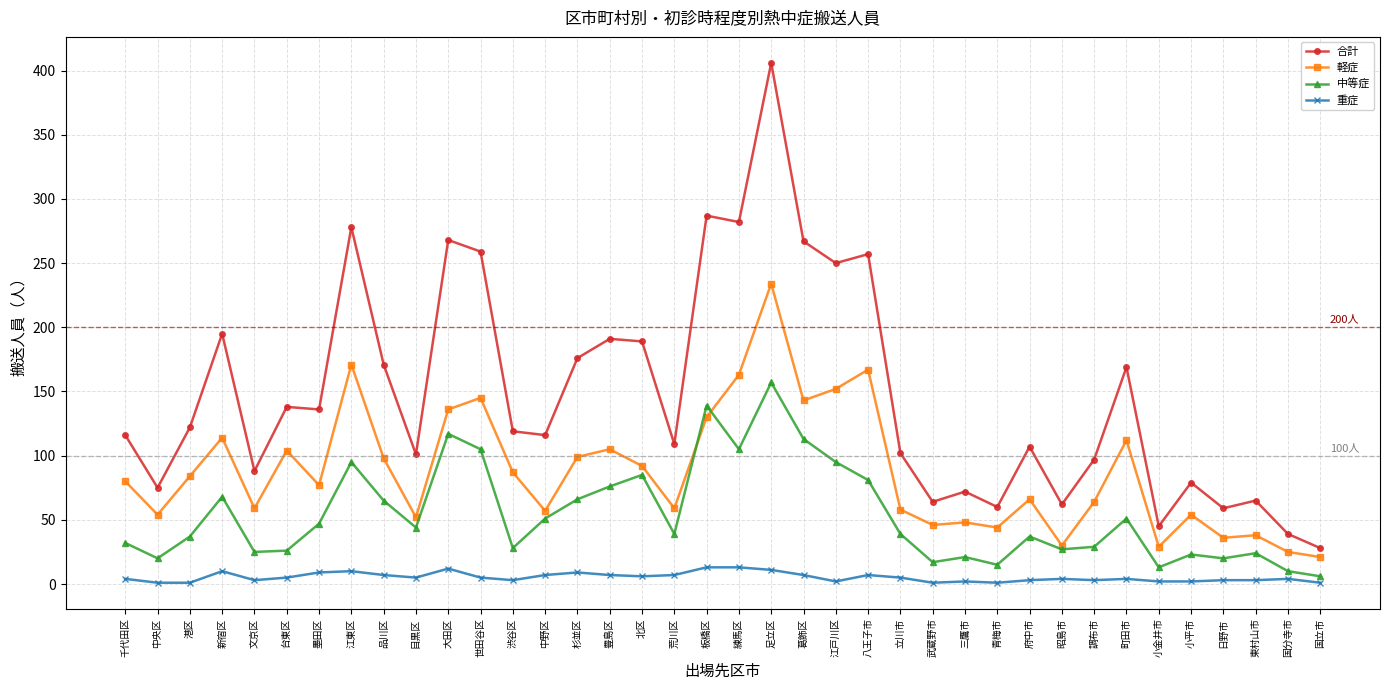

Does the chart display data point markers on the line(s)?

Yes